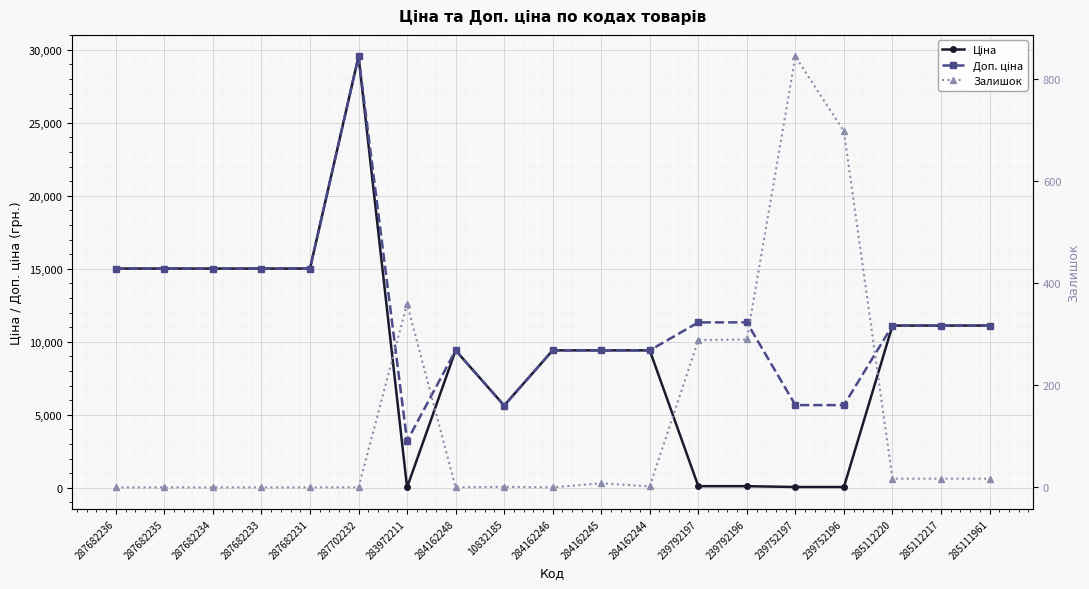

List the series in order of their peak value, lowest first.

Залишок, Ціна, Доп. ціна